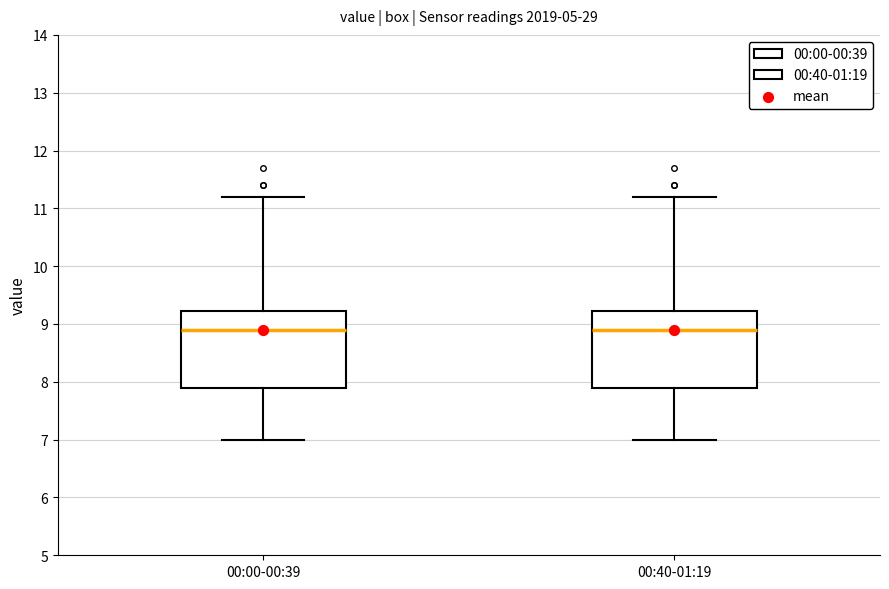

Where is the upper edge of the box for 00:00-00:39 on the y-axis? The values are not printed on the chart, so give them approximately, as read against the axis.

9.2